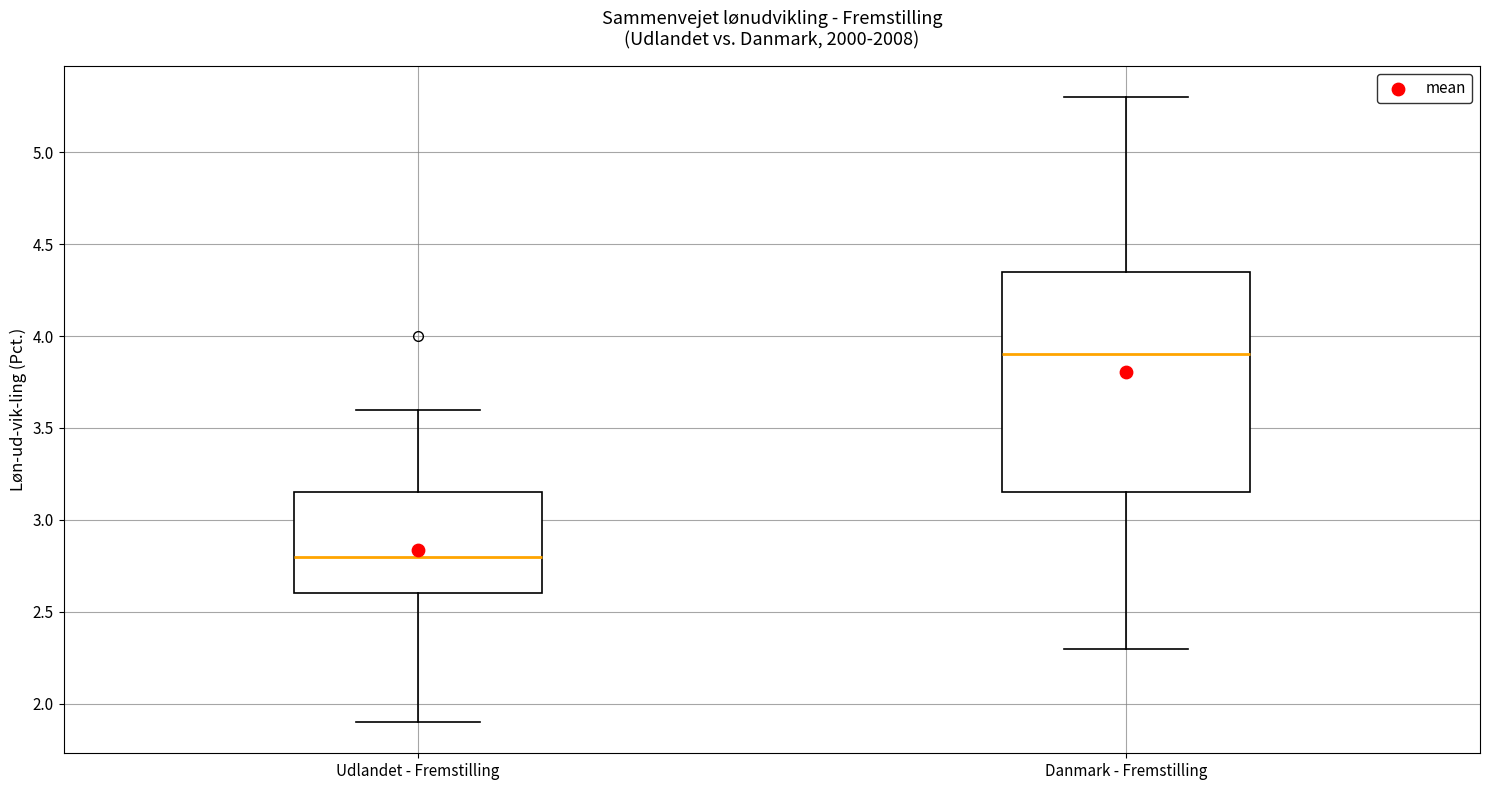

Reading left to right, read every box against the y-axis: the position of its median line, the range the box covers, and the ends of its whiskers. The values are not printed on the chart, so give them approximately, as read against the axis.

Udlandet - Fremstilling: median 2.80, box 2.60 to 3.15, whiskers 1.90 to 3.60
Danmark - Fremstilling: median 3.90, box 3.15 to 4.35, whiskers 2.30 to 5.30